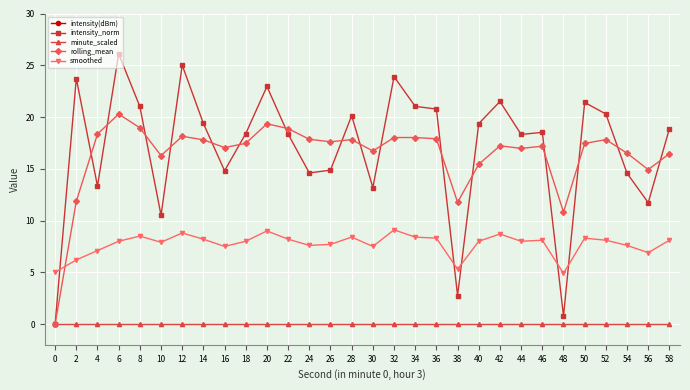

How many lines are shown in the chart?

5